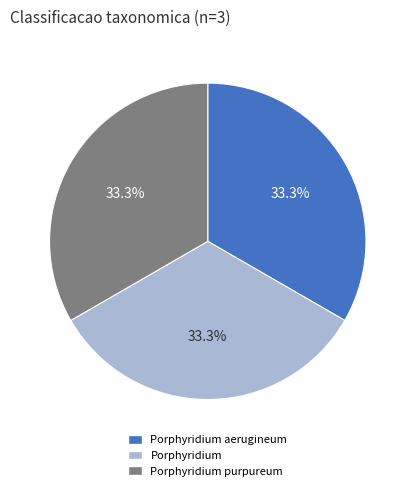

Approximately how many times larger is the value at Porphyridium aerugineum compared to Porphyridium?

1.0